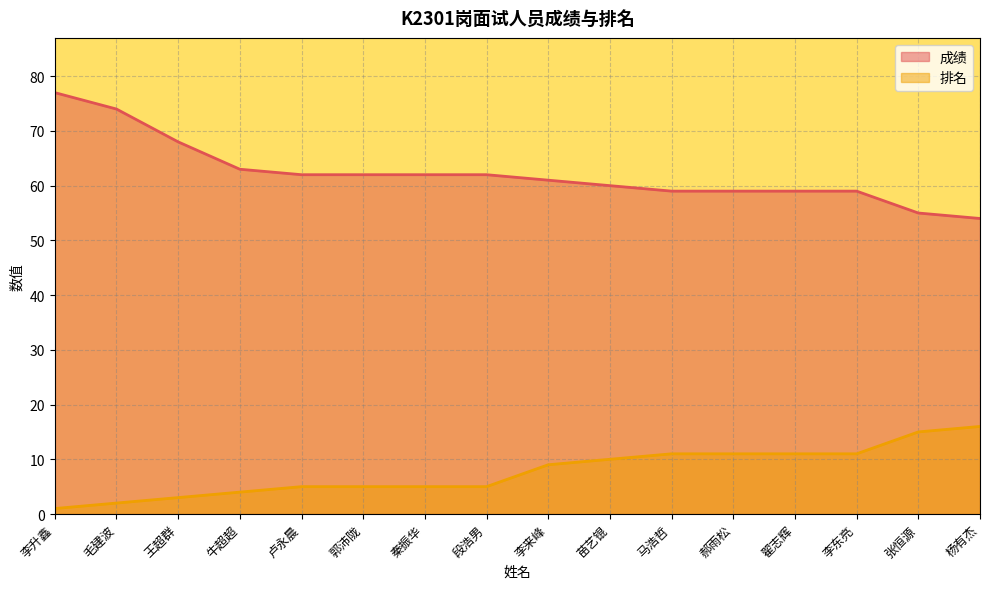

What are all the series names shown in the legend?

成绩, 排名